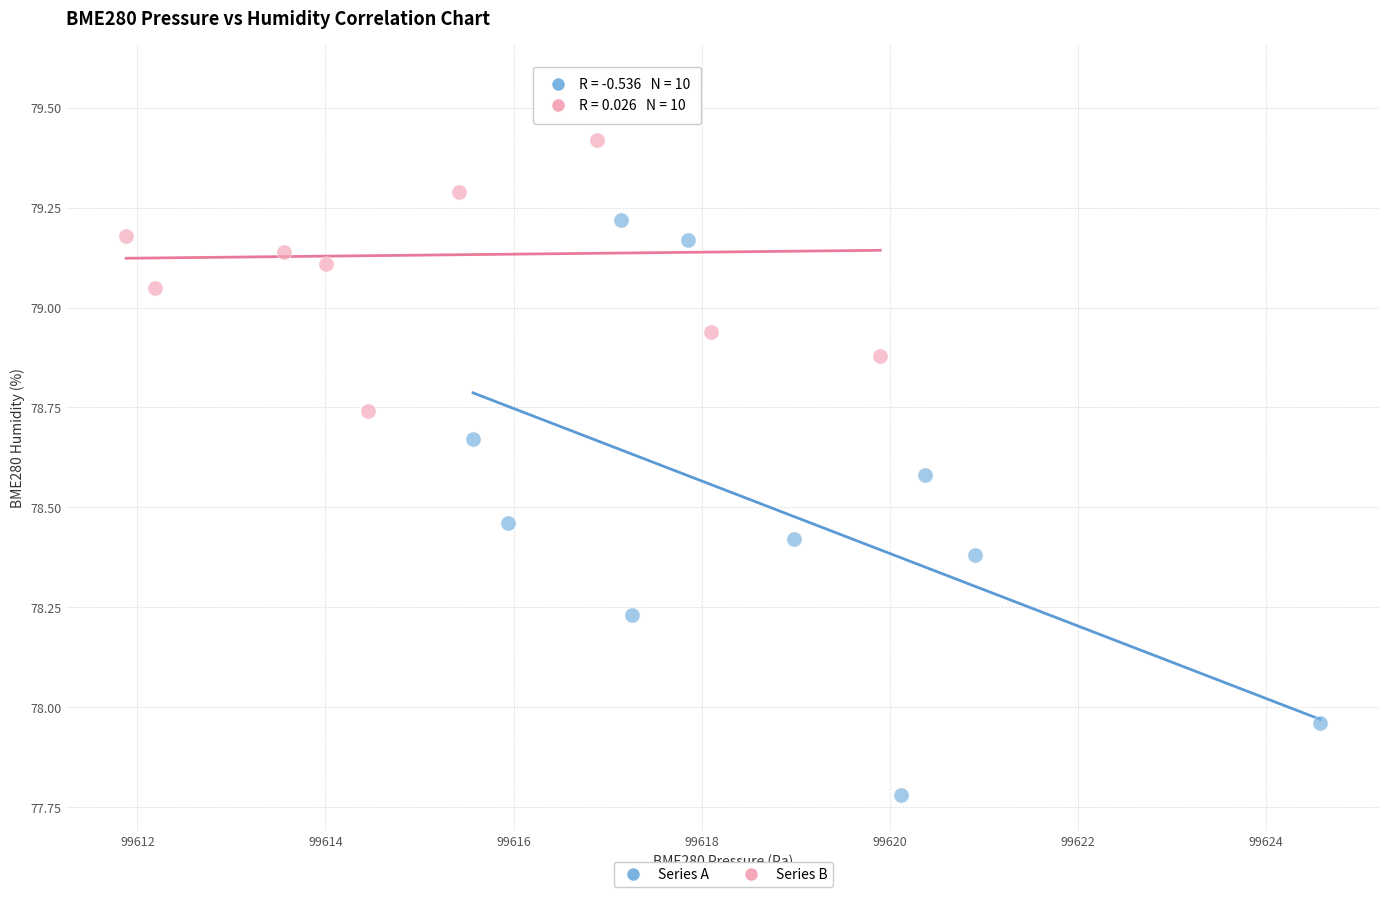

Which series has the largest Y range (max minus min)?

Series A